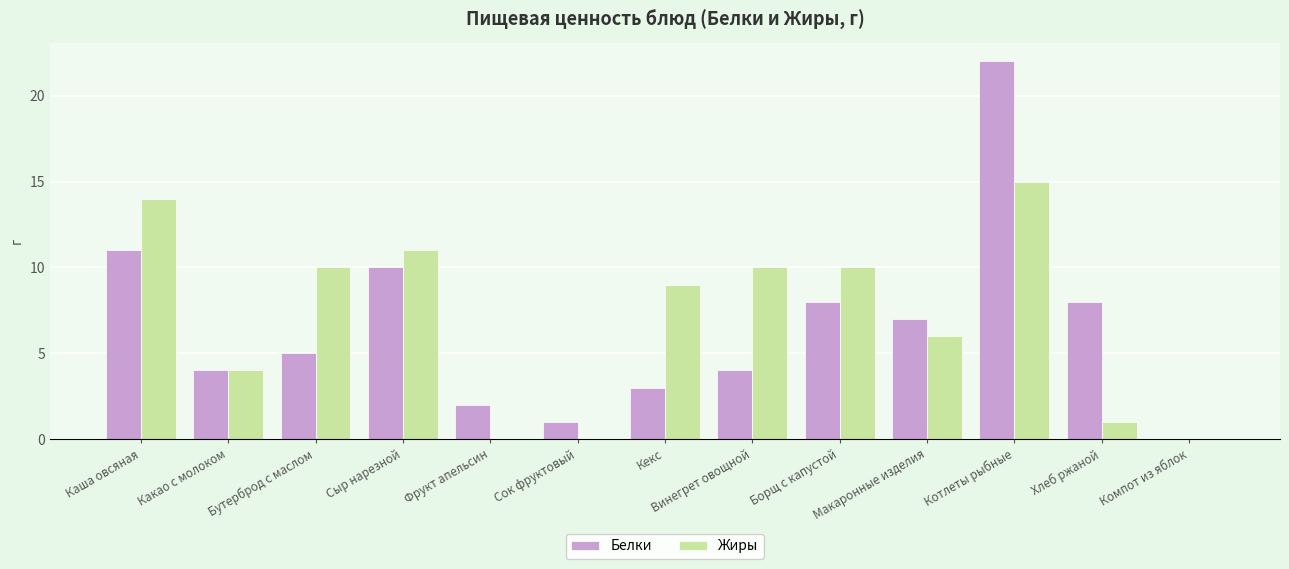

Which category has the highest value across all series?

Котлеты рыбные